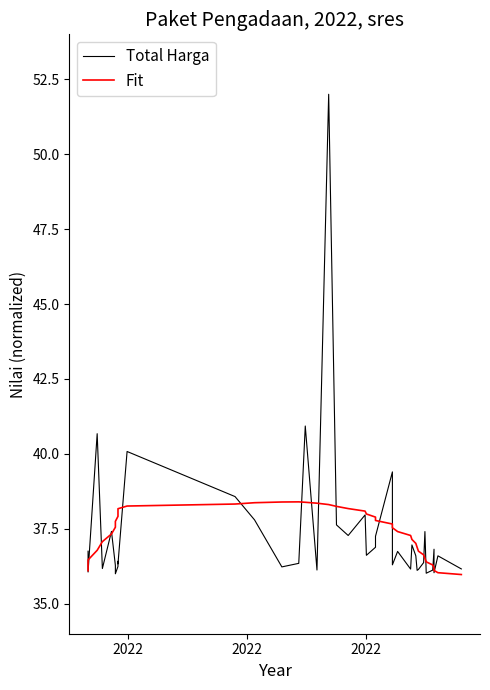

Count the number of categories in the chart.

40